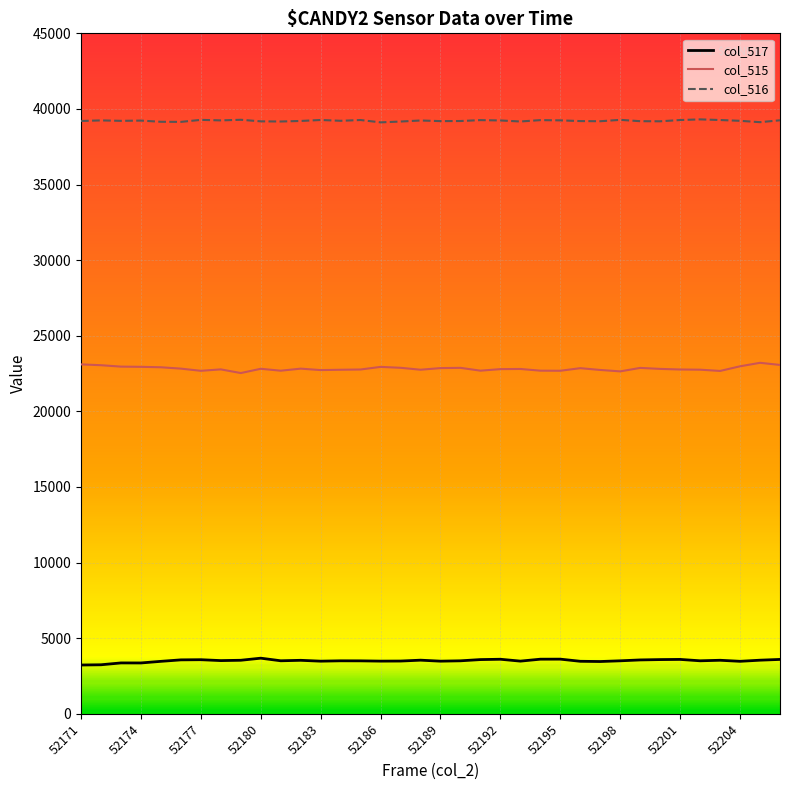

Which series has the largest total across all categories?

col_516